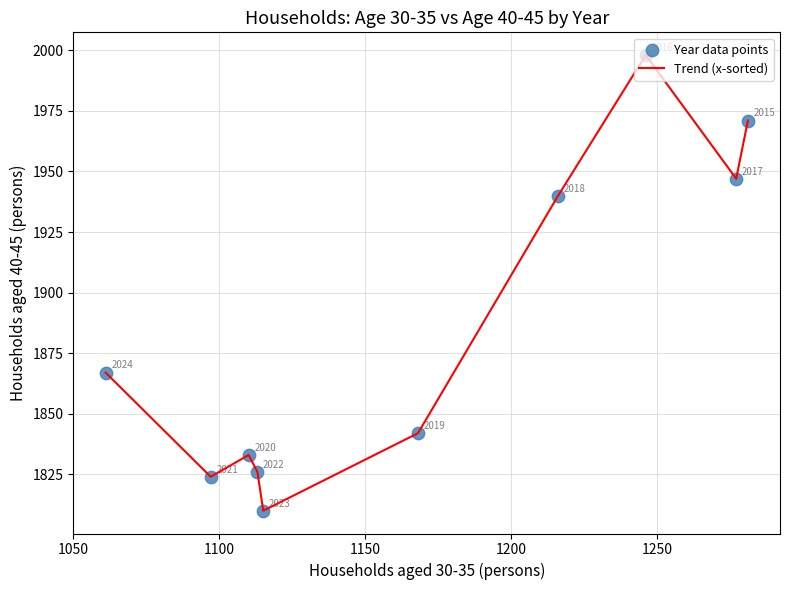

What is the maximum value shown in the chart?

1998